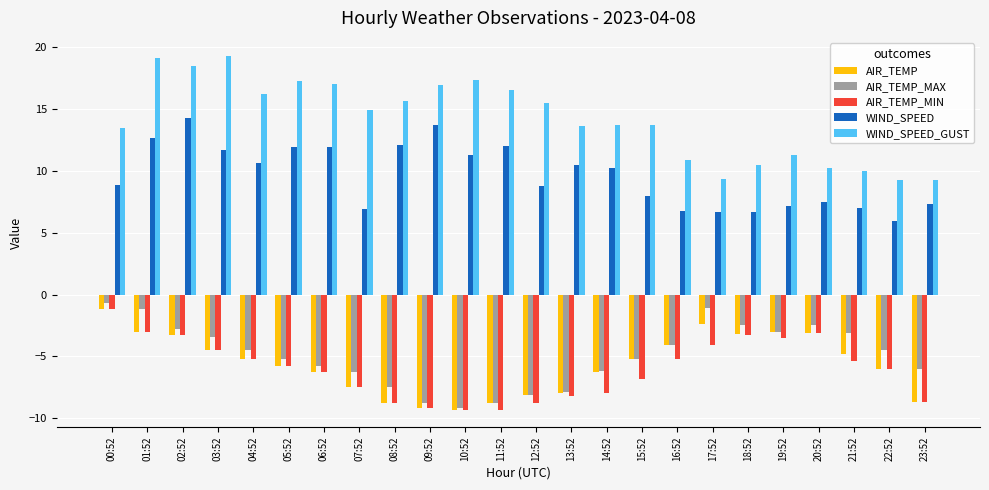

Between 07:52 and 23:52, which series saw the biggest shift?

WIND_SPEED_GUST